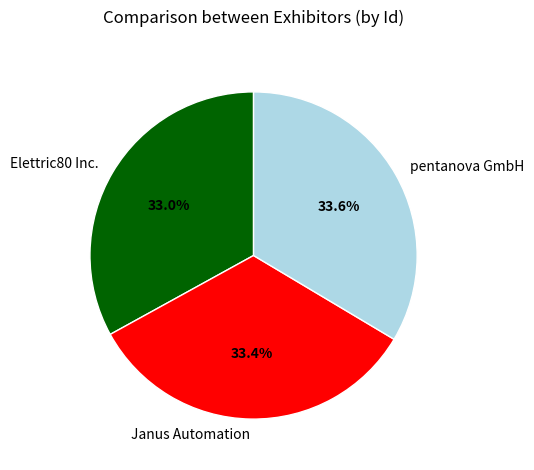

True or false: Elettric80 Inc. accounts for 33% of the total.

True